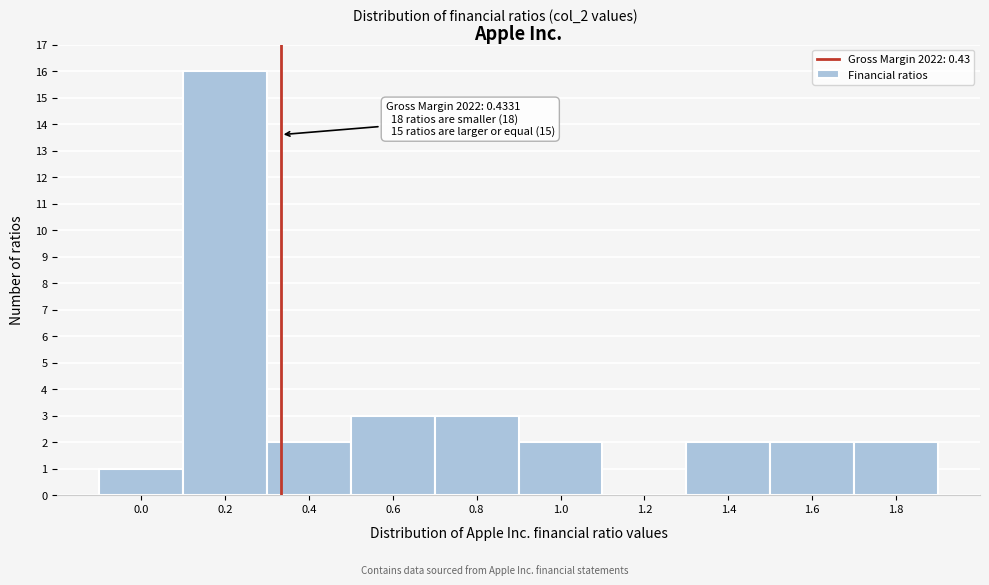

Reading left to right, extract all data points from this chart.

0.0=1	0.2=16	0.4=2	0.6=3	0.8=3	1.0=2	1.2=0	1.4=2	1.6=2	1.8=2